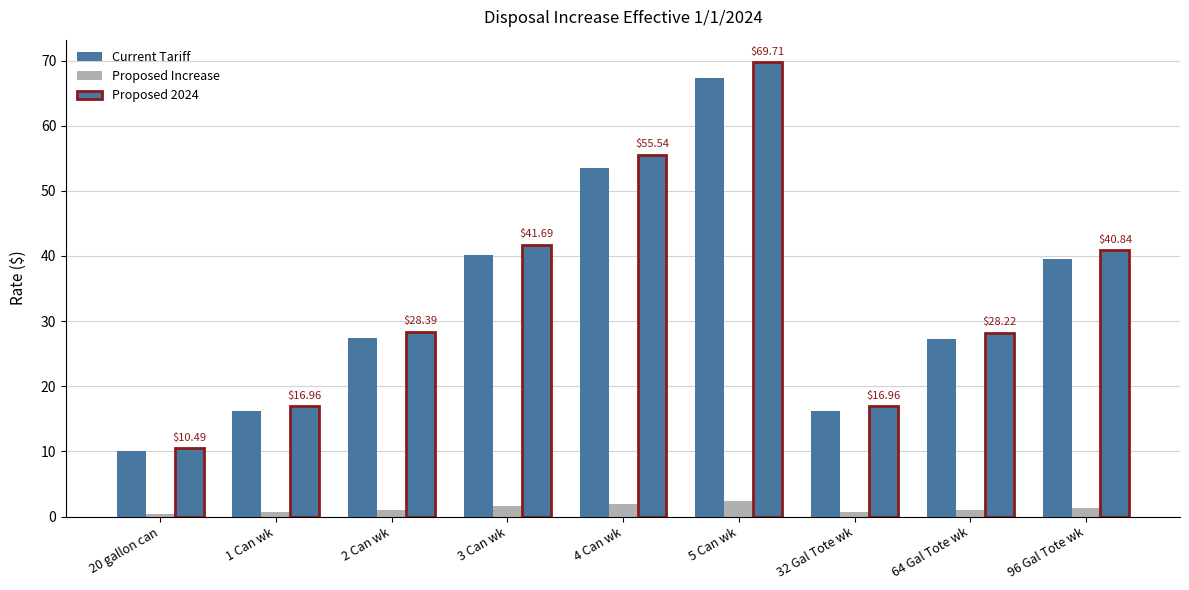

The Current Tariff series shows 16.3 at 32 Gal Tote wk. True or false?

True